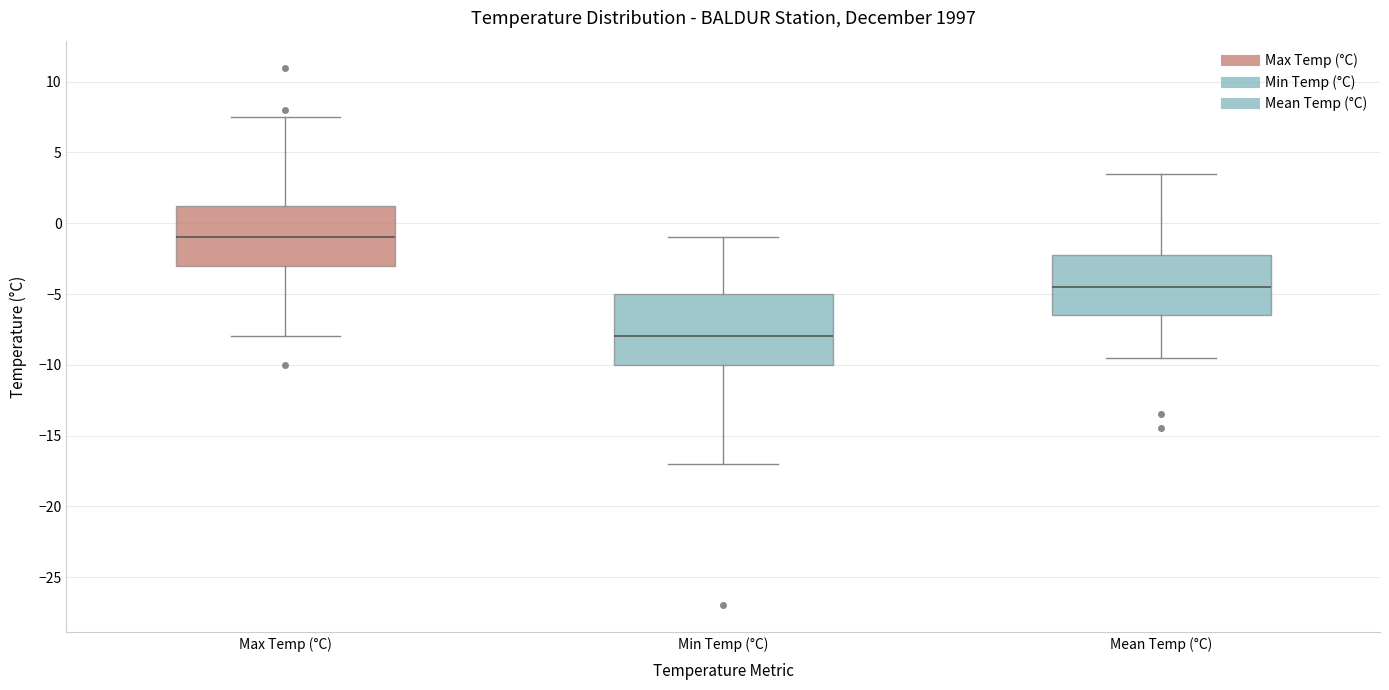

Reading left to right, read every box against the y-axis: the position of its median line, the range the box covers, and the ends of its whiskers. The values are not printed on the chart, so give them approximately, as read against the axis.

Max Temp (°C): median -1.0, box -3.0 to 1.5, whiskers -8.0 to 7.5
Min Temp (°C): median -8.0, box -10.0 to -5.0, whiskers -17.0 to -1.0
Mean Temp (°C): median -4.5, box -6.5 to -2.0, whiskers -9.5 to 3.5